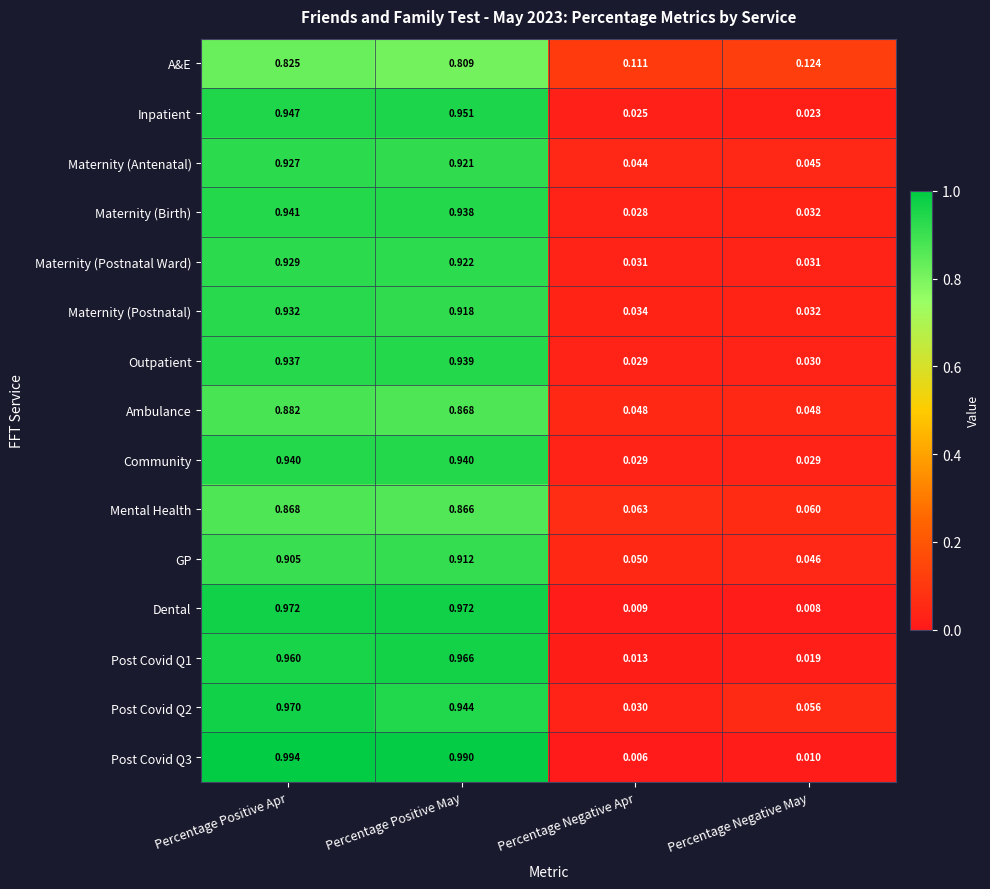

How many data points does each series have?

4